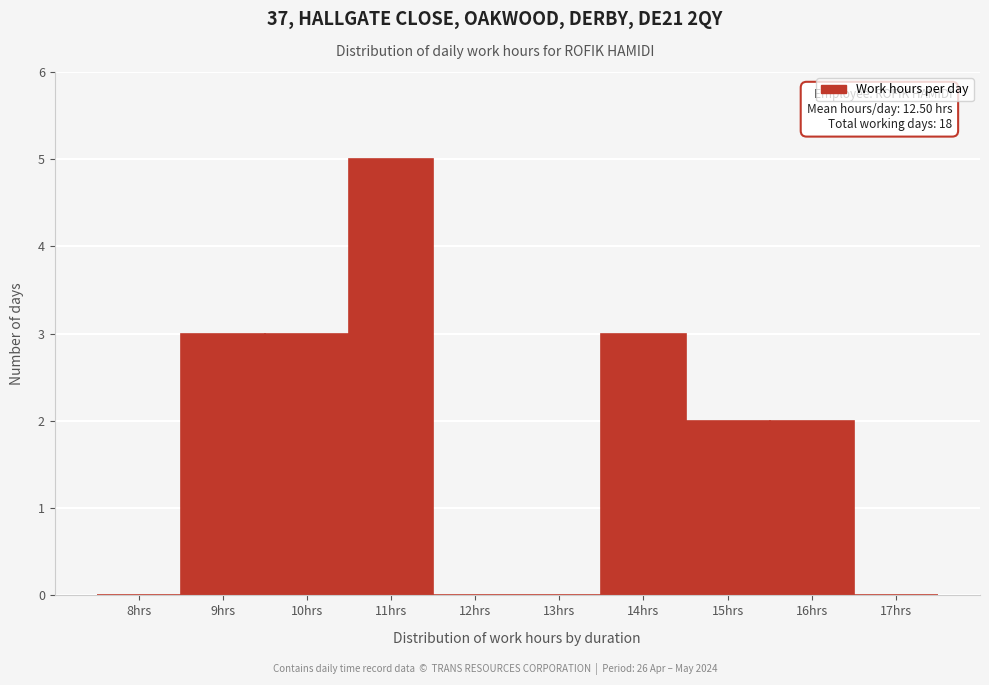

Reading left to right, what are all the values shown in this chart?

8hrs=0	9hrs=3	10hrs=3	11hrs=5	12hrs=0	13hrs=0	14hrs=3	15hrs=2	16hrs=2	17hrs=0